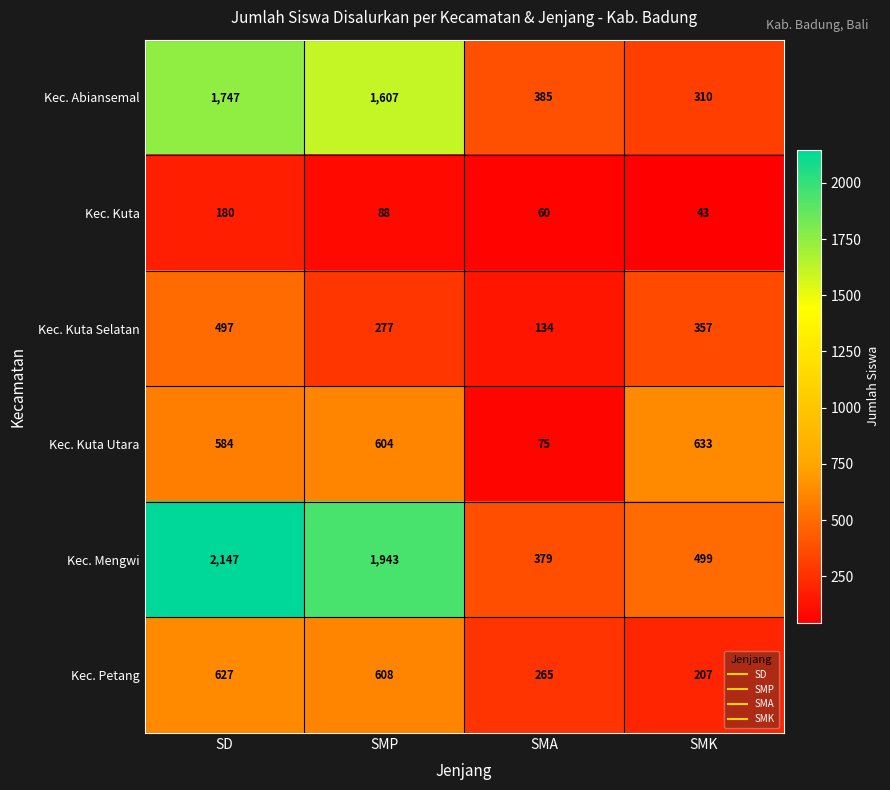

How many distinct data groups are displayed?

6